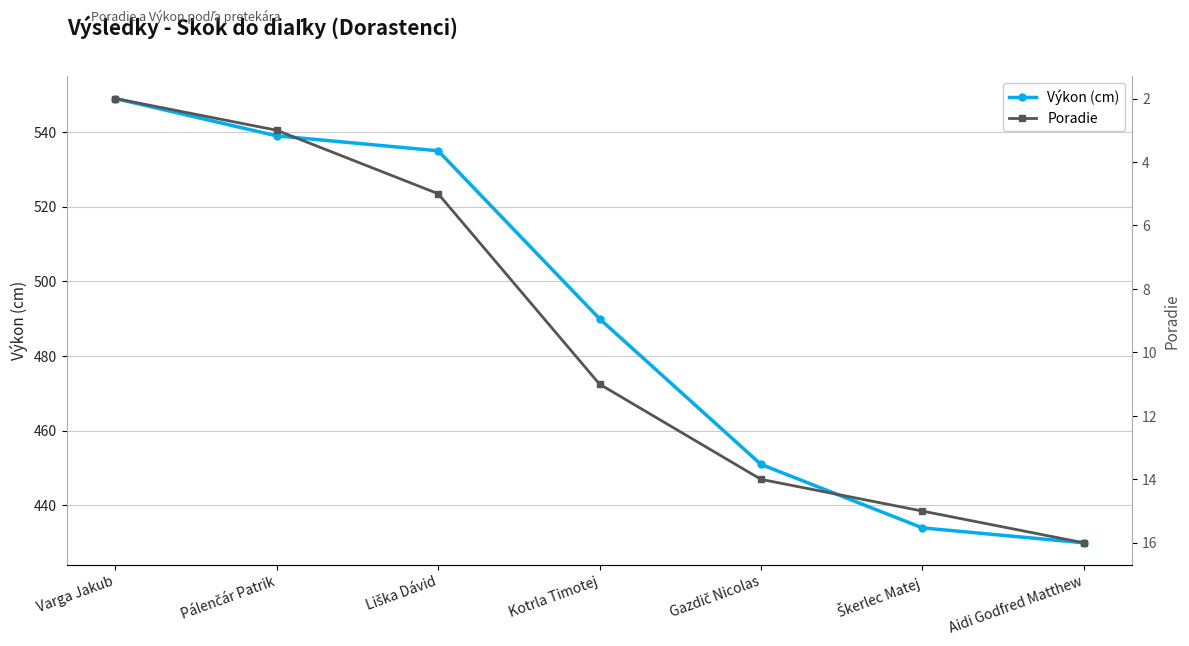

Which category has the lowest value in the Poradie series?

Varga Jakub